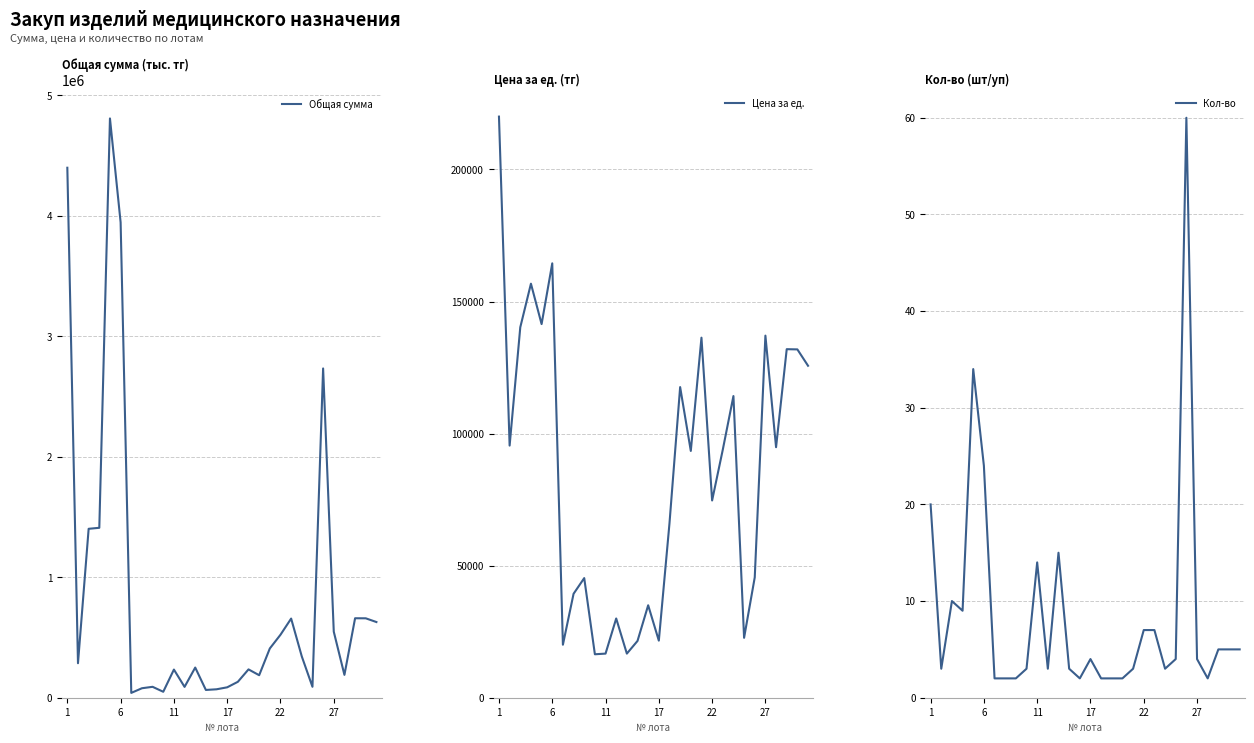

What is the sum of the Общая сумма values at 26 and 24?

2923400